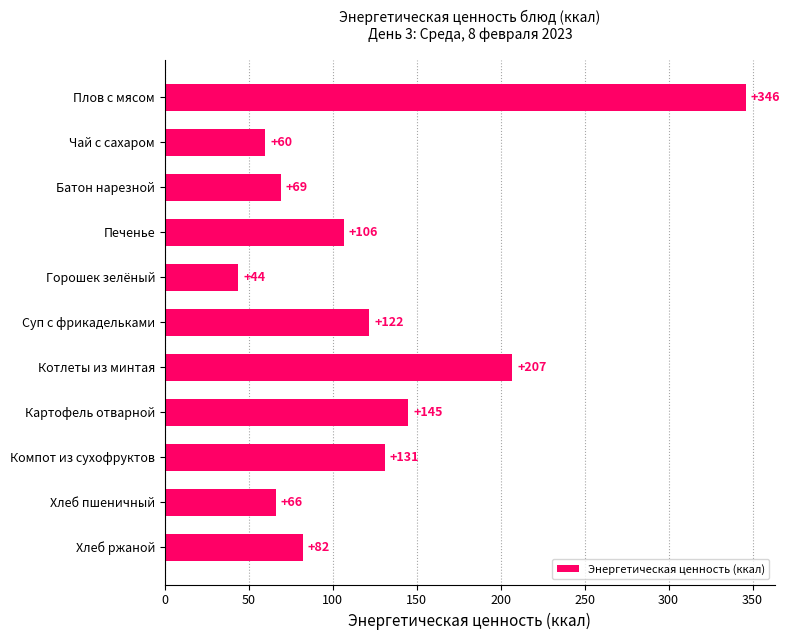

List the labels in order of value, largest first.

Плов с мясом, Котлеты из минтая, Картофель отварной, Компот из сухофруктов, Суп с фрикадельками, Печенье, Хлеб ржаной, Батон нарезной, Хлеб пшеничный, Чай с сахаром, Горошек зелёный